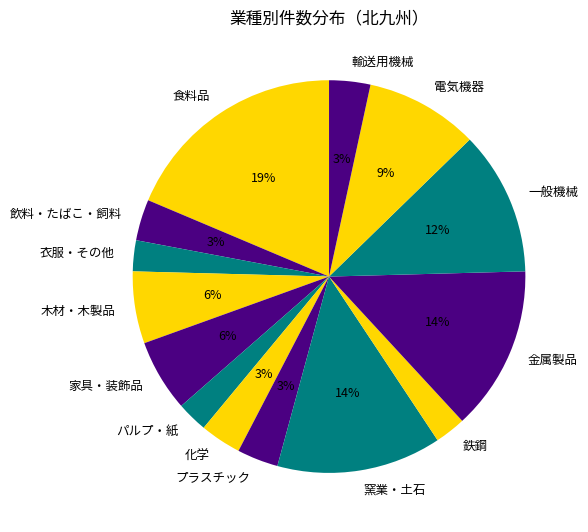

How many segments does this pie chart have?

14